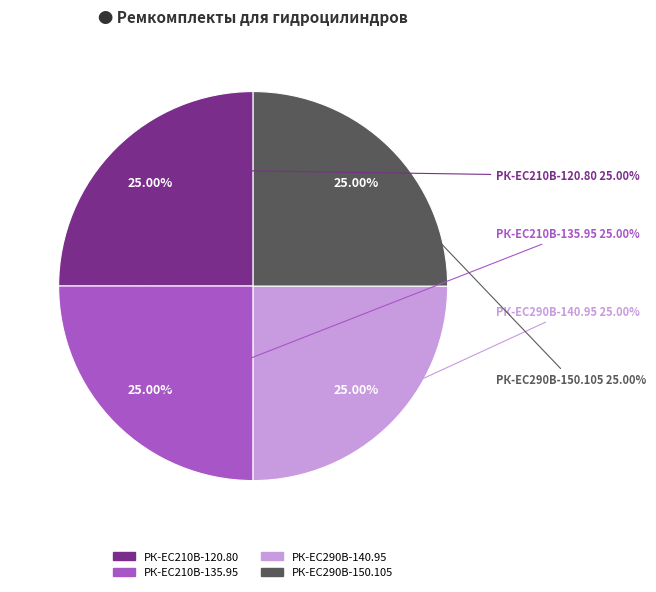

To the nearest percent, what portion does РК-ЕС290В-140.95 represent?

25%